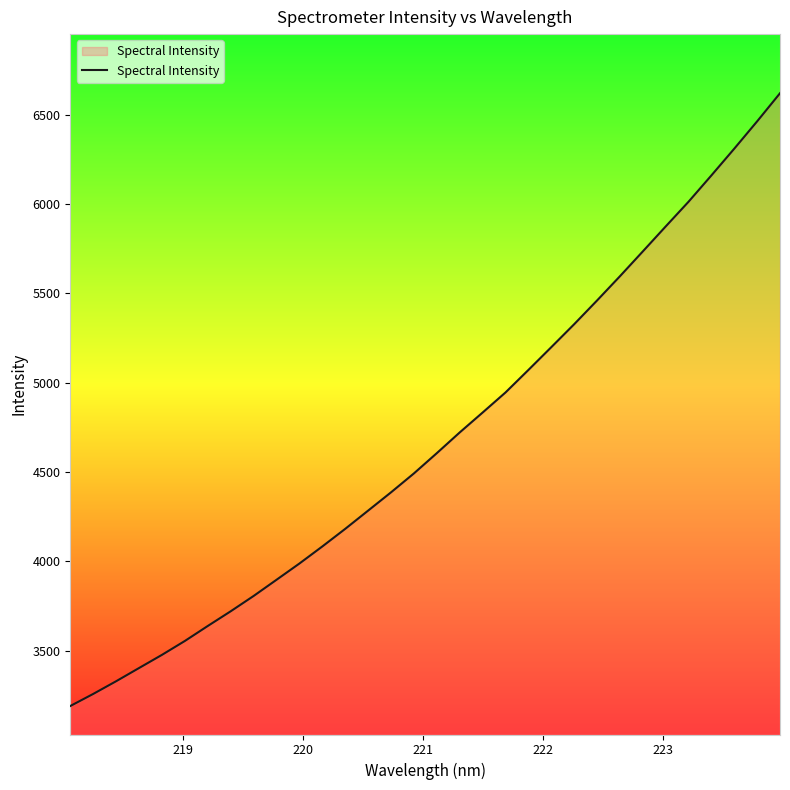

What is the maximum value shown in the chart?

6620.2